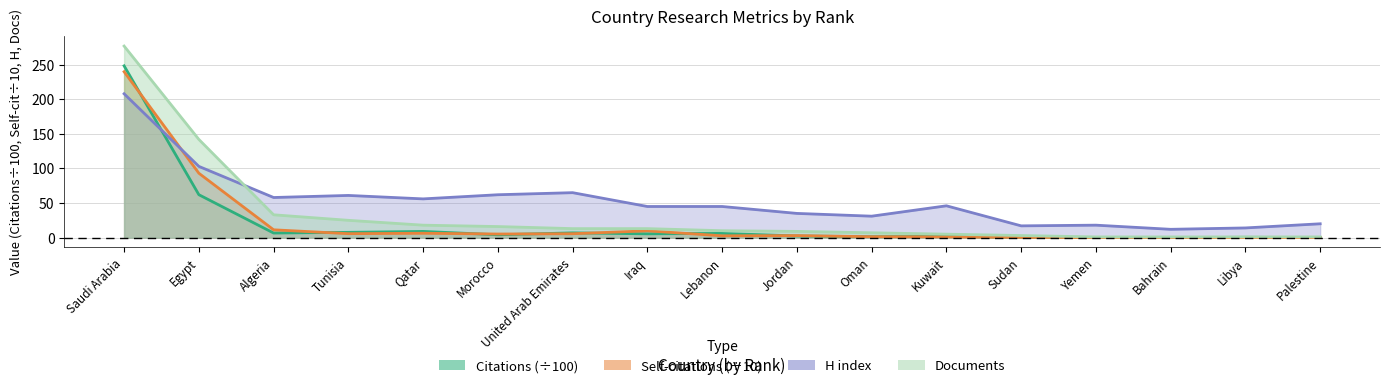

Where is the first local minimum for Citations?

Algeria